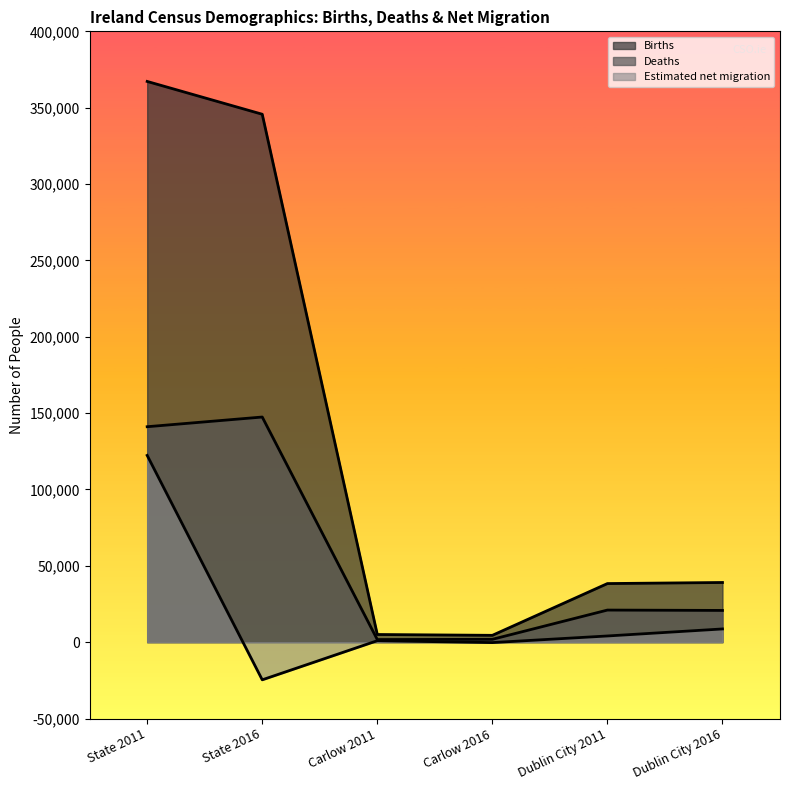

Reading left to right, what are all the values shown in this chart?

Births: 367191	345706	5010	4466	38367	39071
Deaths: 141079	147424	1696	1859	21010	20775
Estimated net migration: 122292	-24669	949	-287	4044	8646